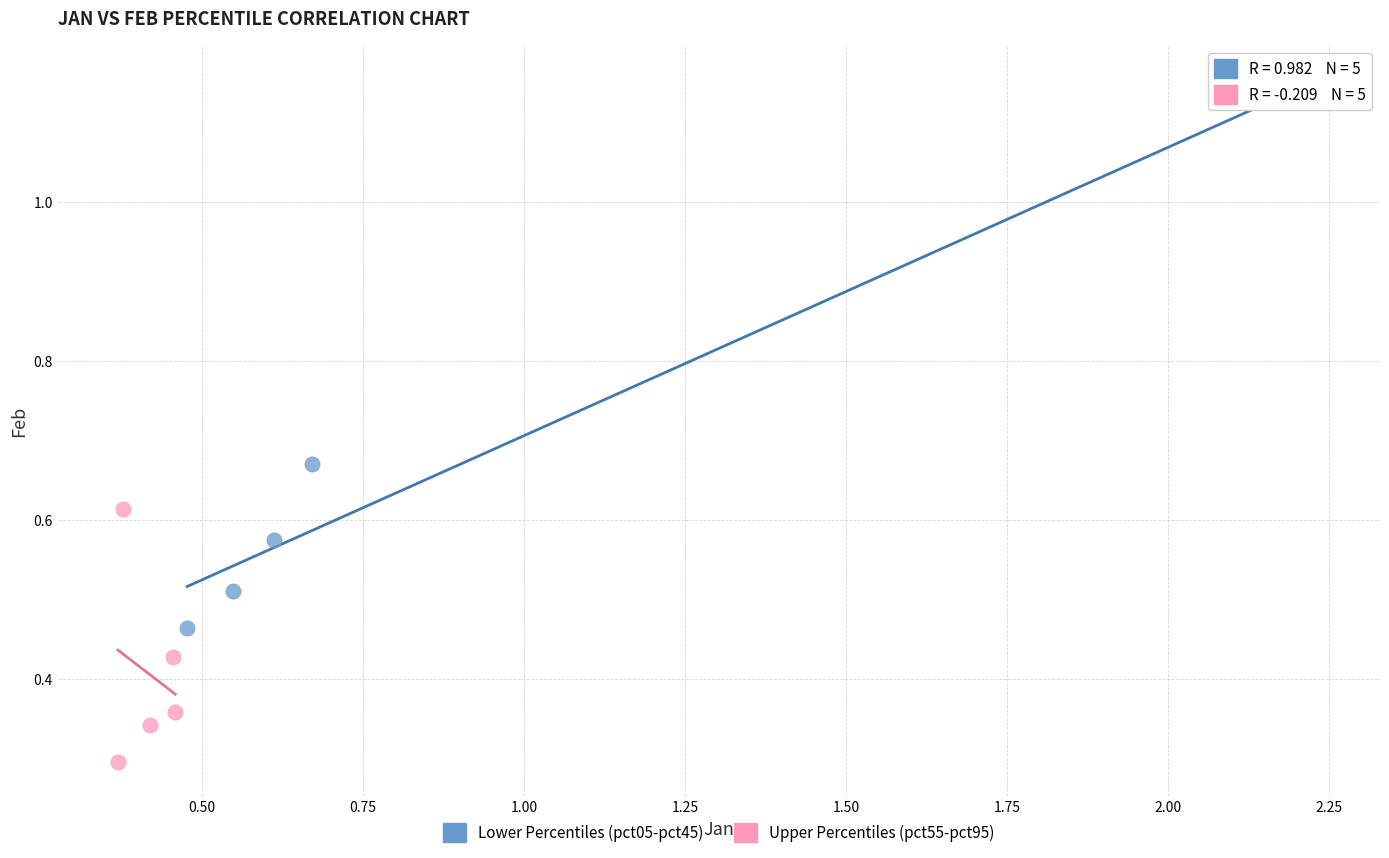

Which series has the largest Y range (max minus min)?

Lower Percentiles (pct05-pct45)